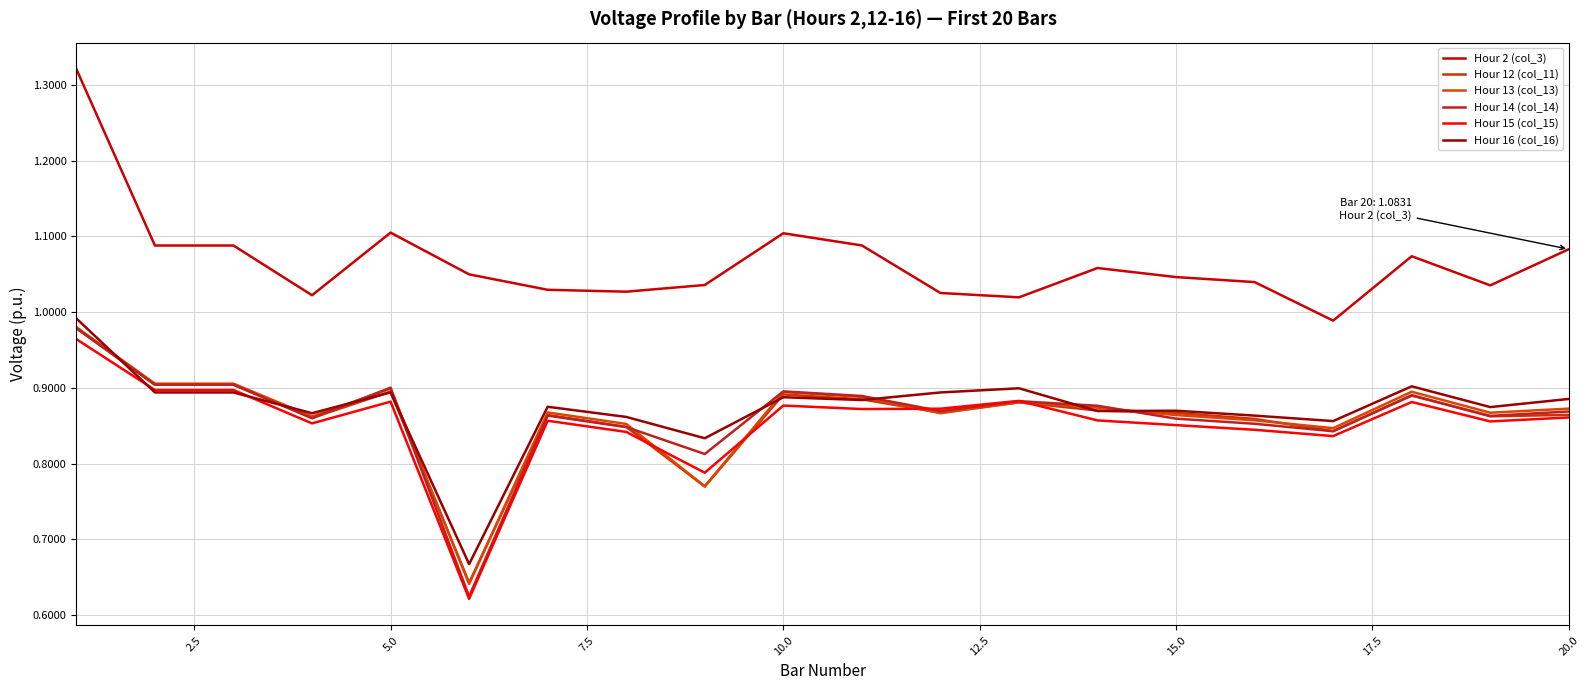

How many lines are shown in the chart?

6